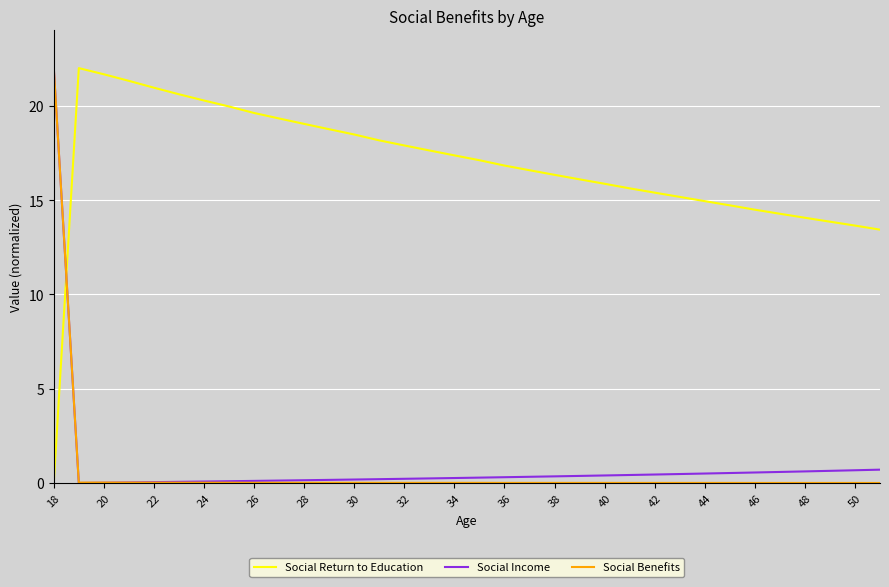

How many intersections are there between Social Return to Education and Social Income?

1